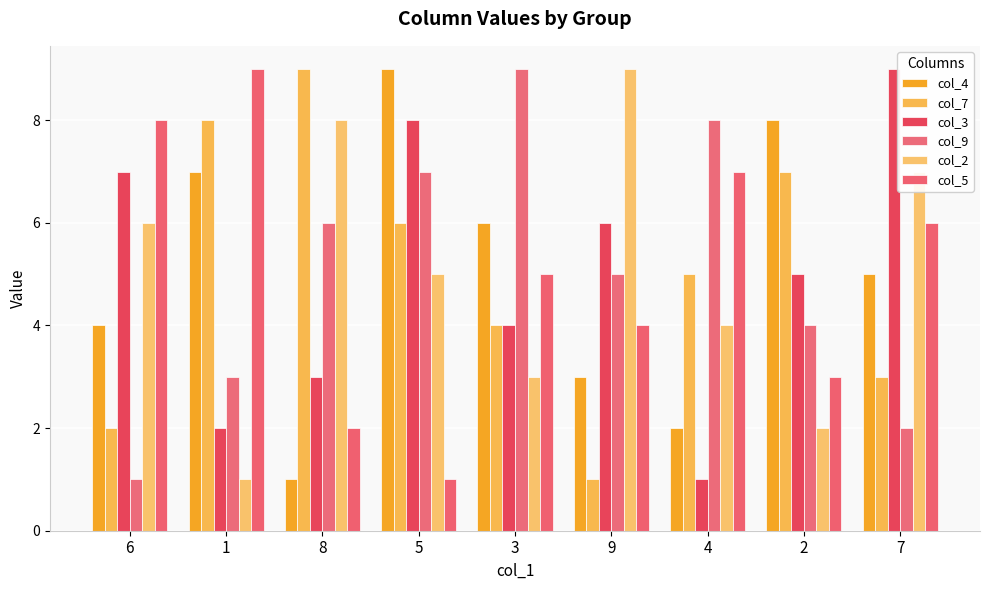

How many series are shown in this chart?

6